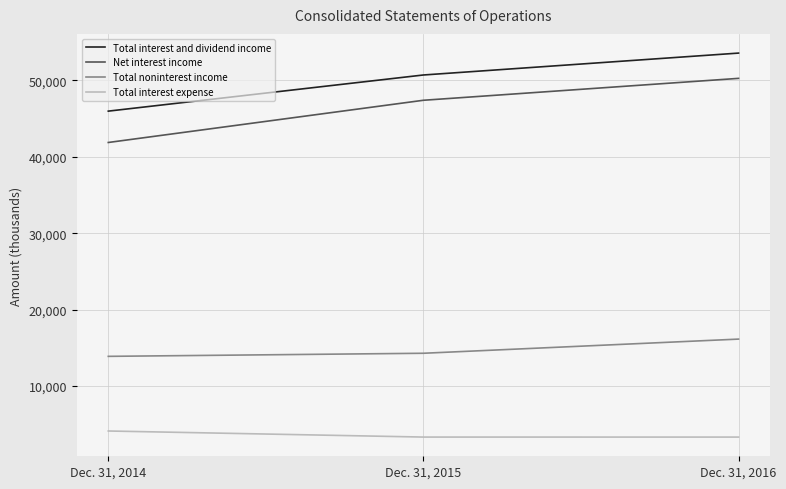

How many Net interest income values are between 41866 and 50259?

3